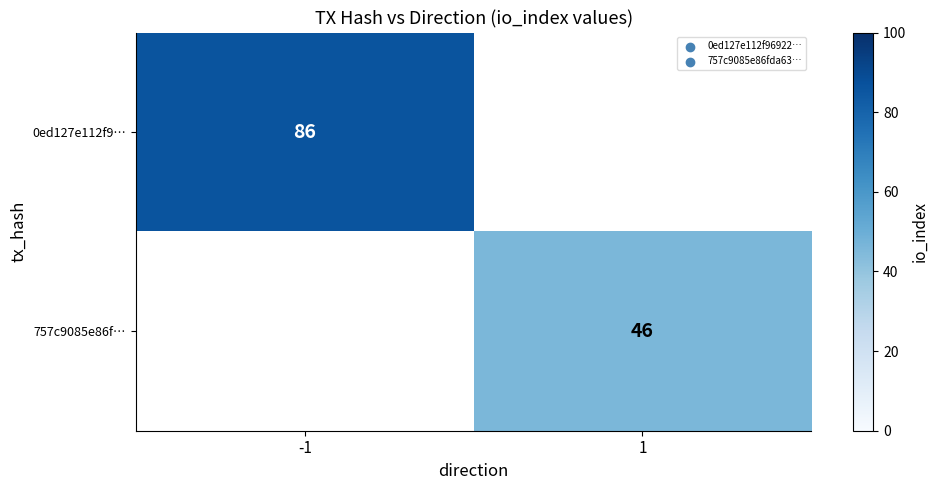

Is it true that 0ed127e112f9… equals 56 at -1?

False